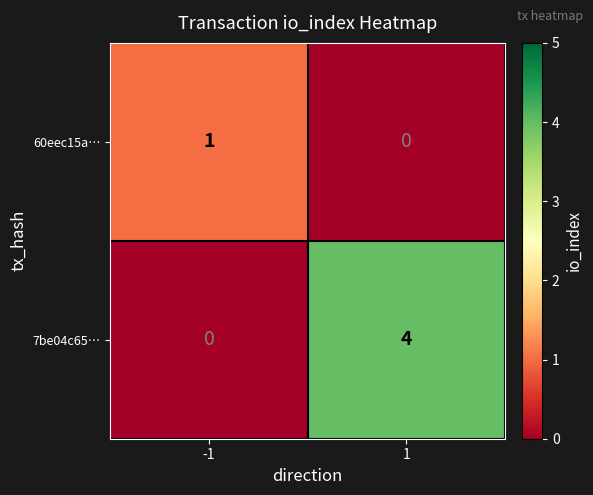

How many categories are shown in the chart?

2